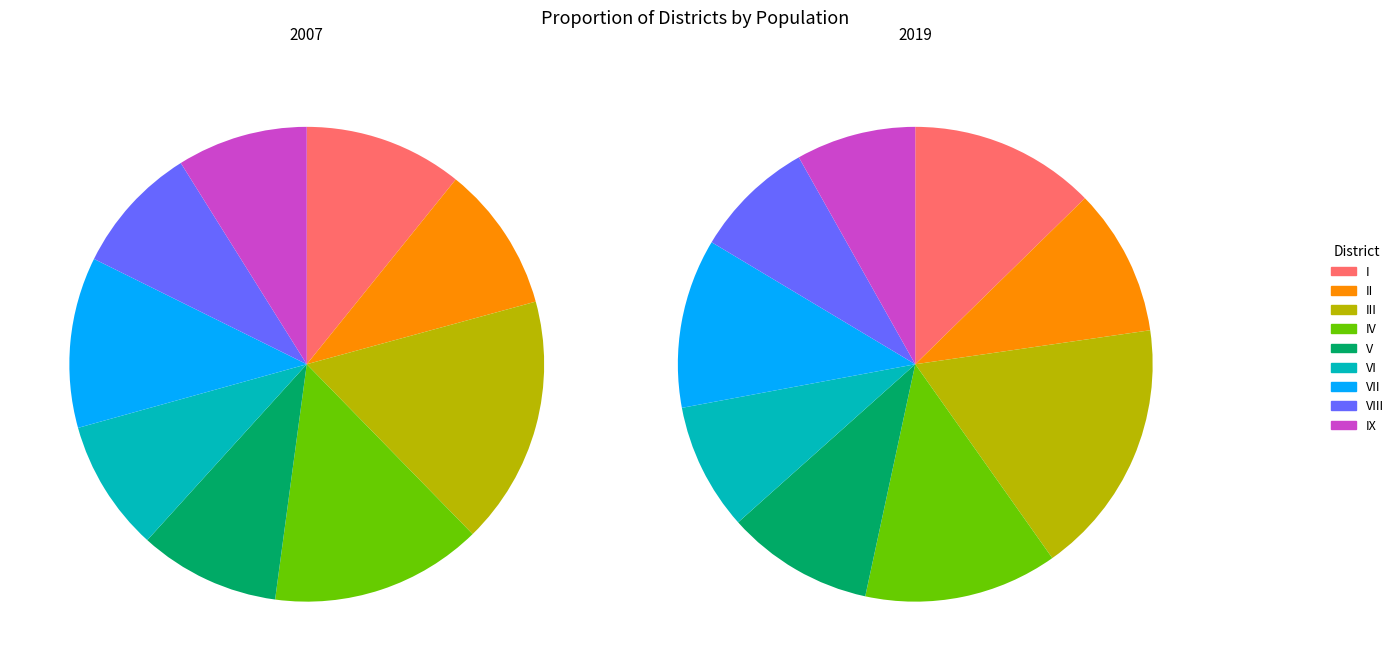

What percentage is the II slice, to the nearest percent?

10%